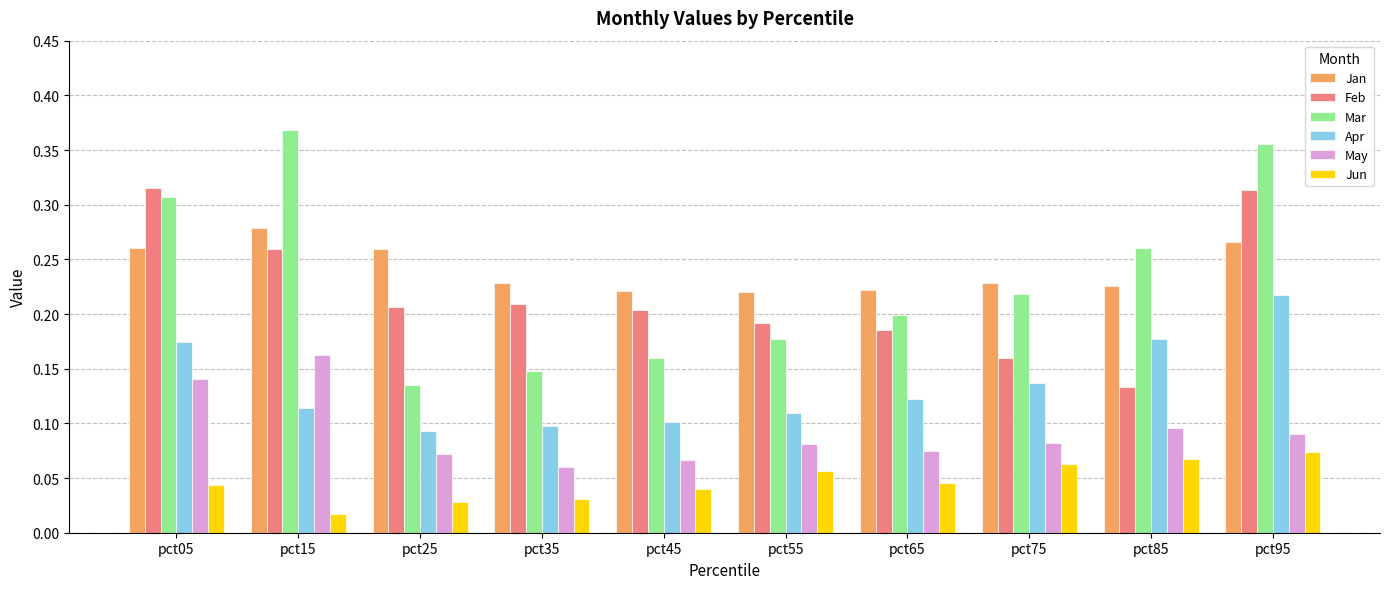

Which category has the highest value across all series?

pct15